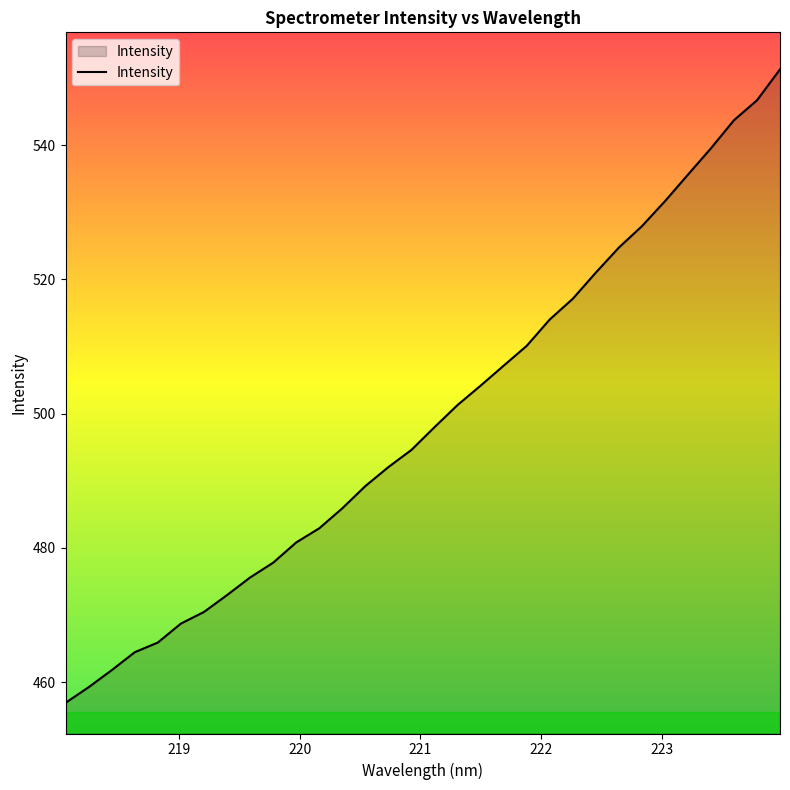

What is the smallest value displayed?

456.9